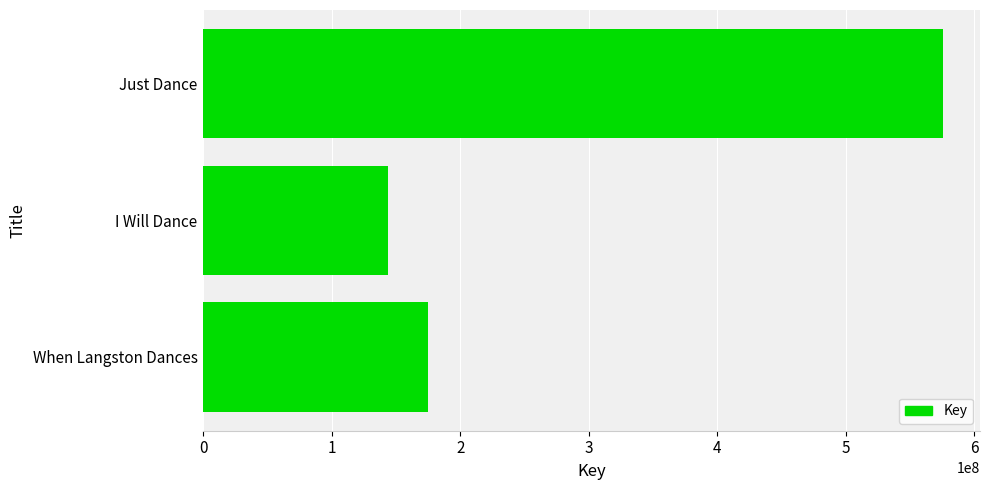

Count the number of data series in this chart.

1